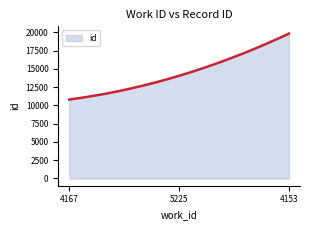

What is the difference between the maximum and minimum values?

9024.0